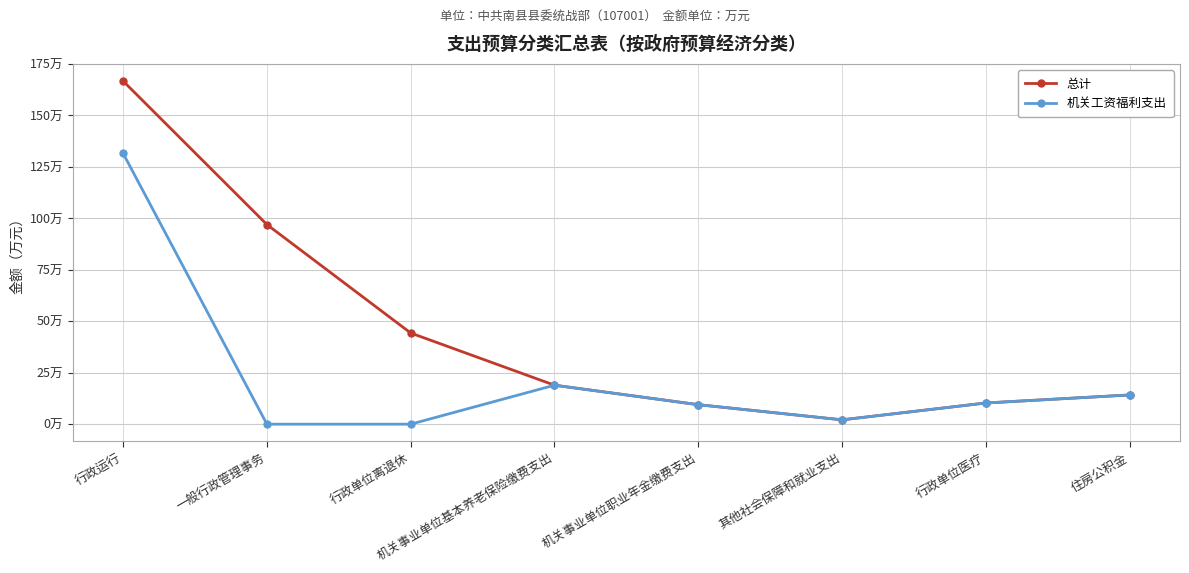

At how many categories does at least one series exceed 153?

1